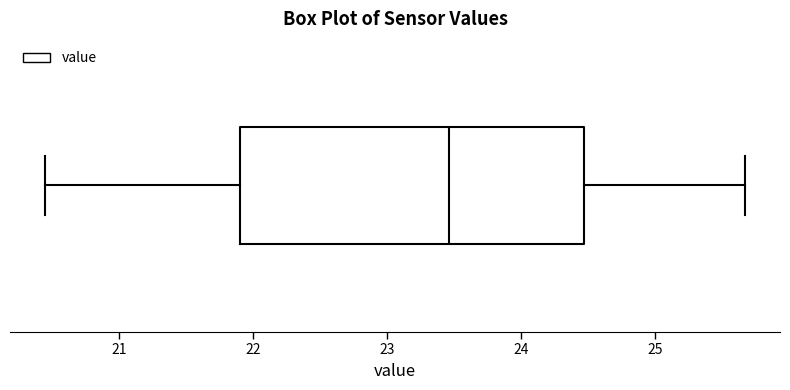

Transcribe this box plot: give where the median line is, the range the box spans, and where the two whiskers end, as read against the x-axis. The values are not printed on the chart, so give them approximately, as read against the axis.

median 23.5, box 21.9 to 24.5, whiskers 20.5 to 25.7